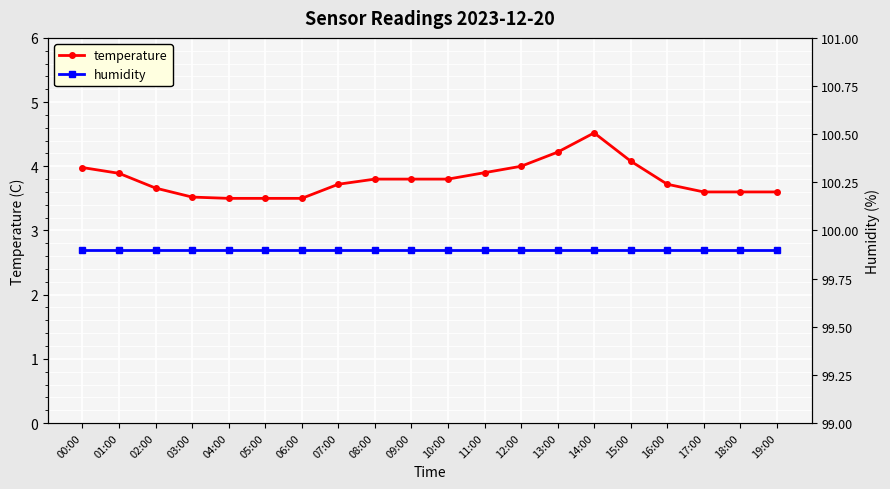

True or false: temperature and humidity intersect in this chart.

False